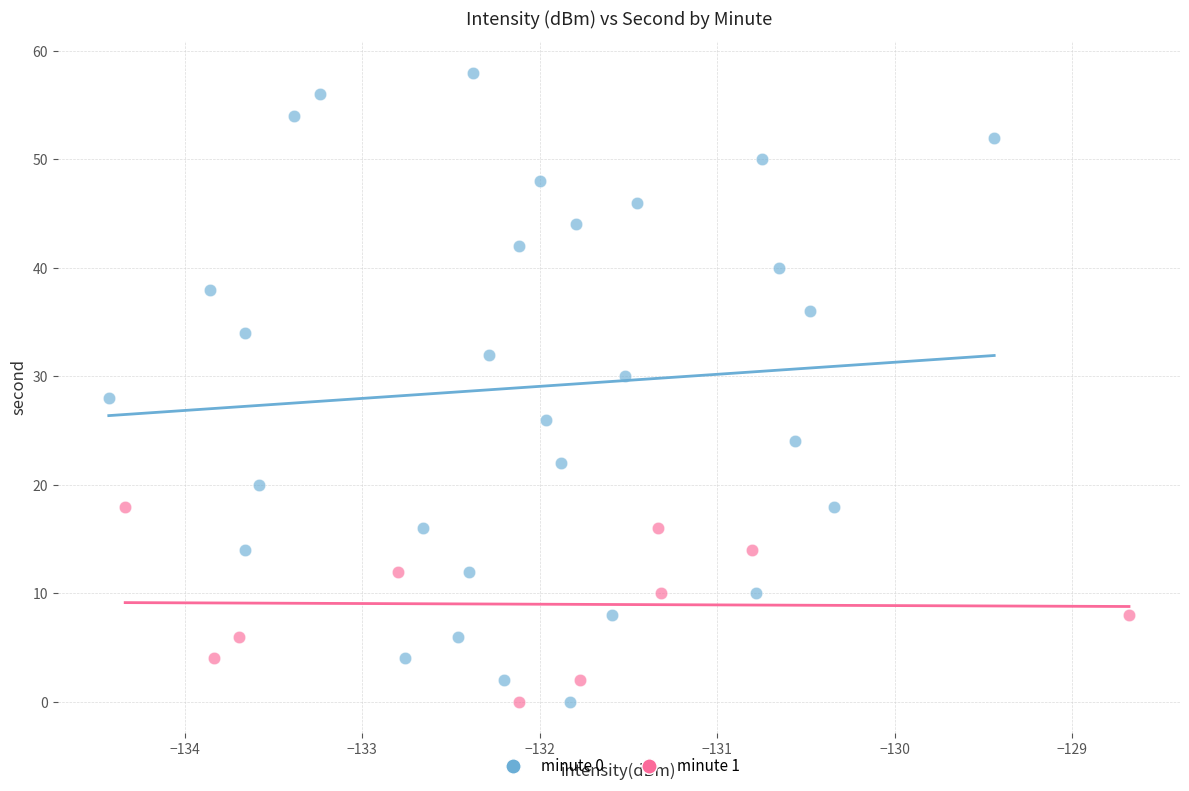

Which series reaches the maximum Y coordinate?

minute 0